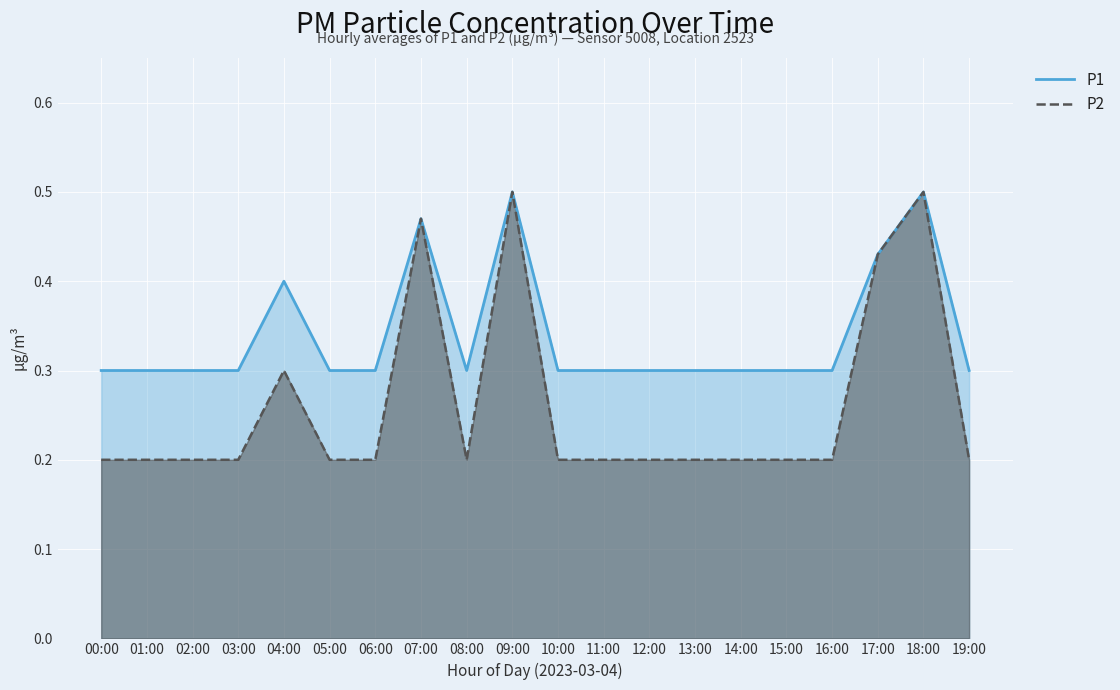

True or false: P2 has a value of 0.2 at 13:00.

True